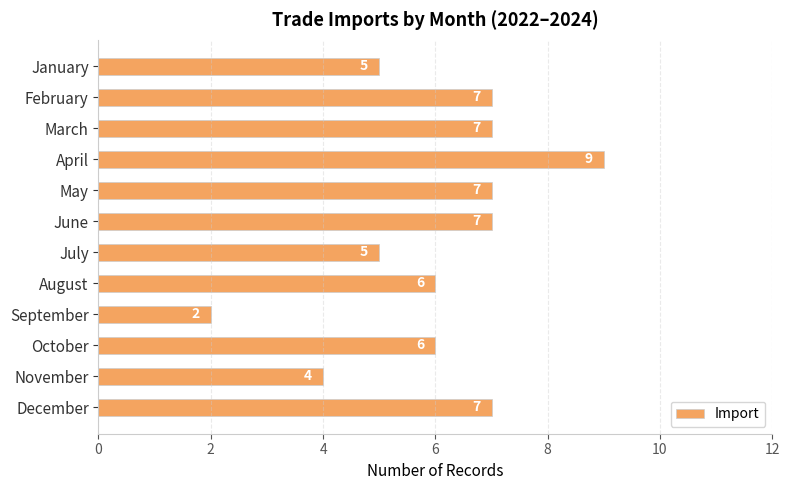

Reading top to bottom, list all the values displayed in this chart.

January=5	February=7	March=7	April=9	May=7	June=7	July=5	August=6	September=2	October=6	November=4	December=7